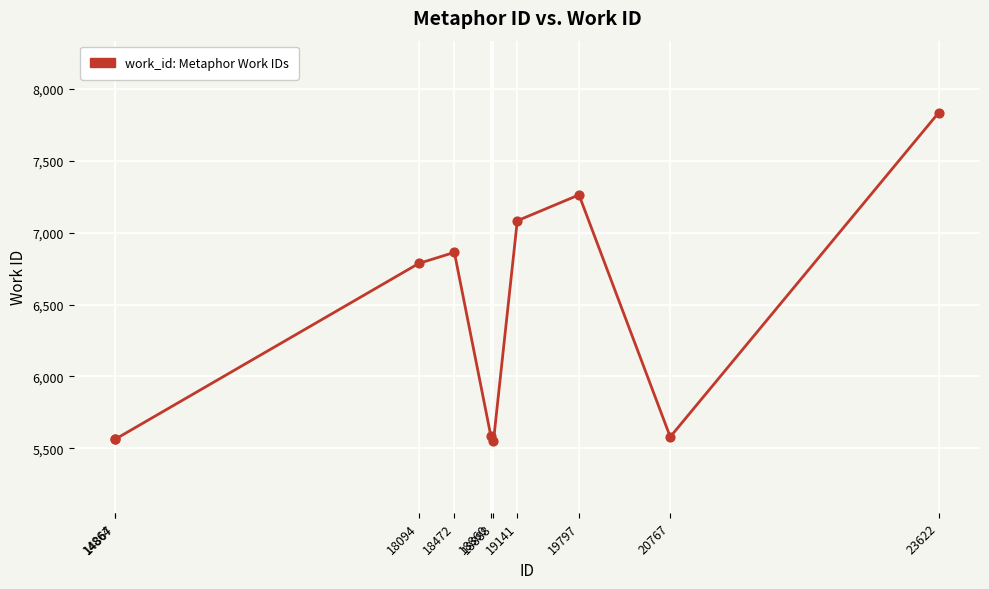

Between 19141 and 18094, which is larger?

19141